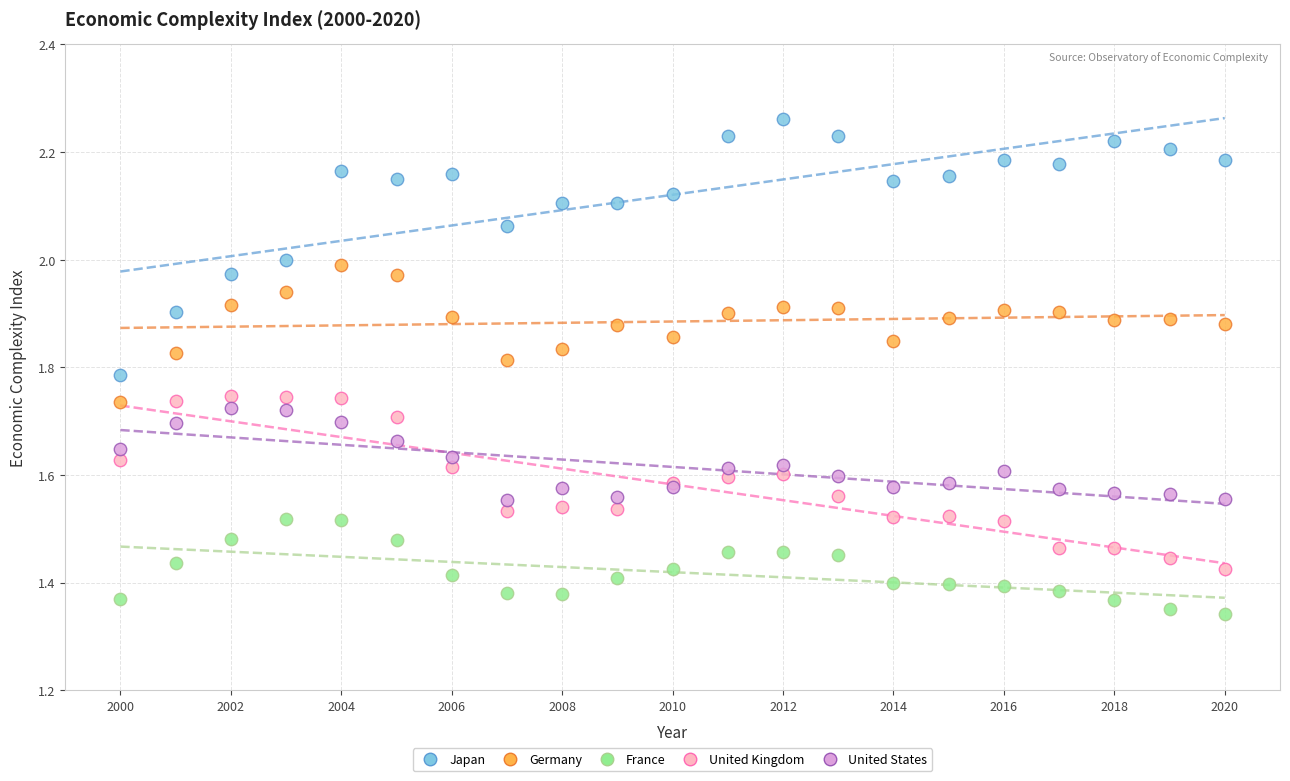

What is the X range (max minus min) for the scatter plot?

20.0